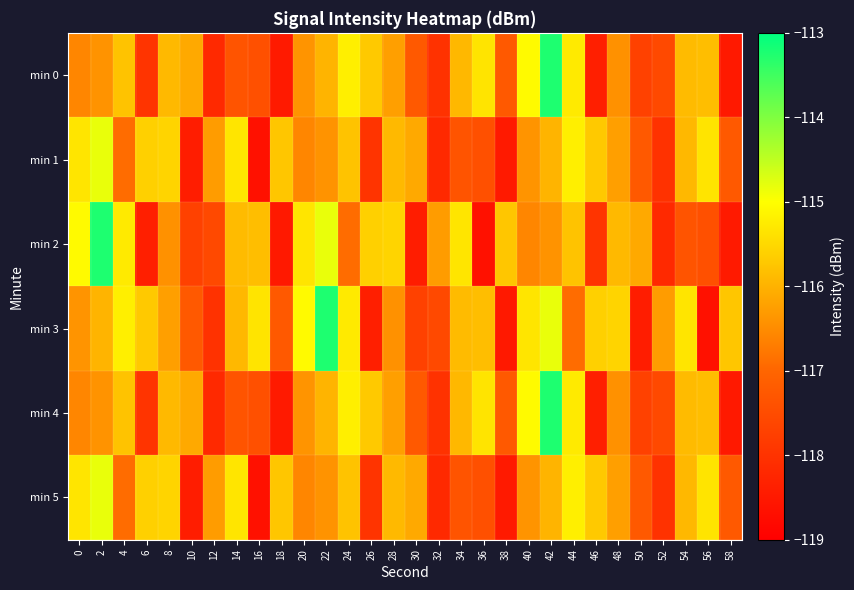

Which has a higher value, 52 or 30?

30